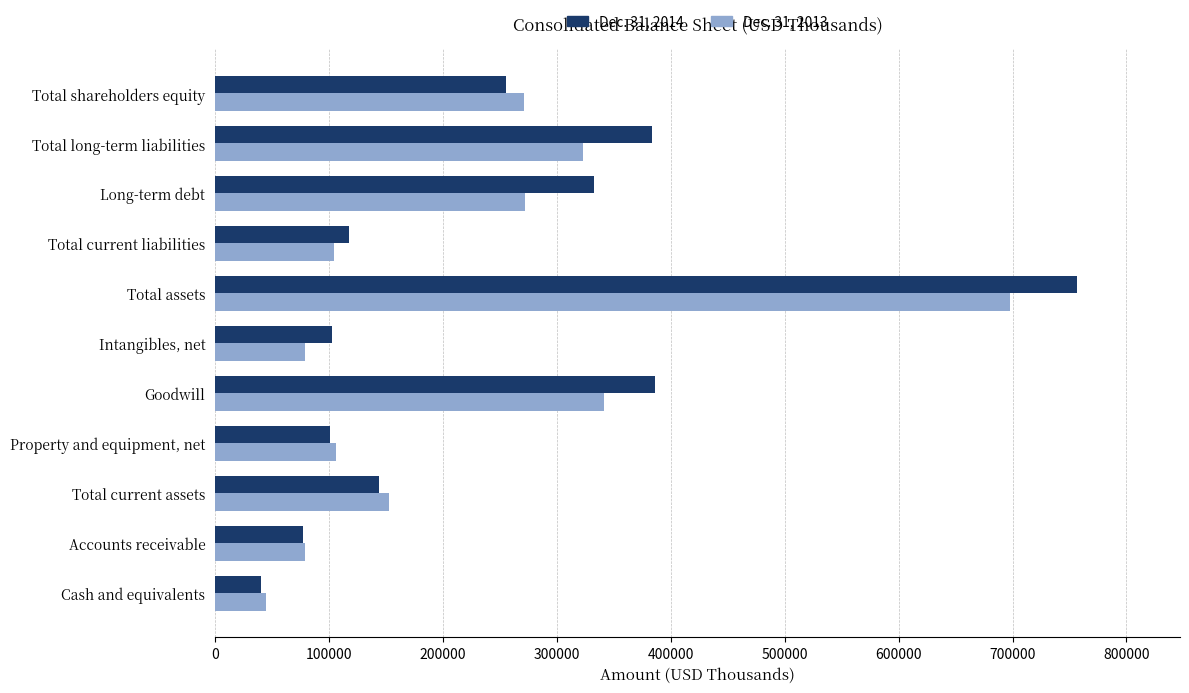

What is the minimum value shown in the chart?

40220